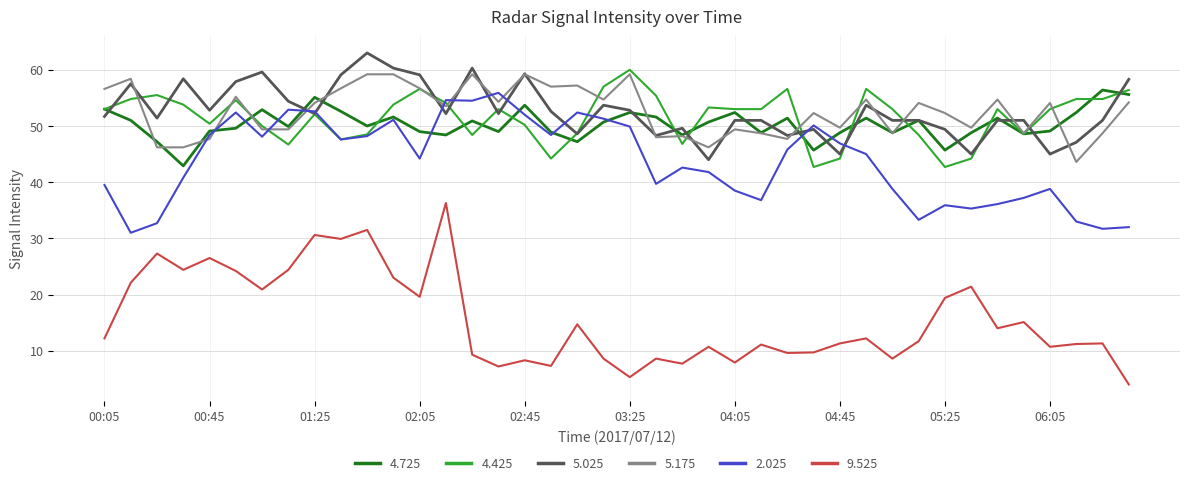

True or false: 9.525 and 5.025 cross at least once.

False